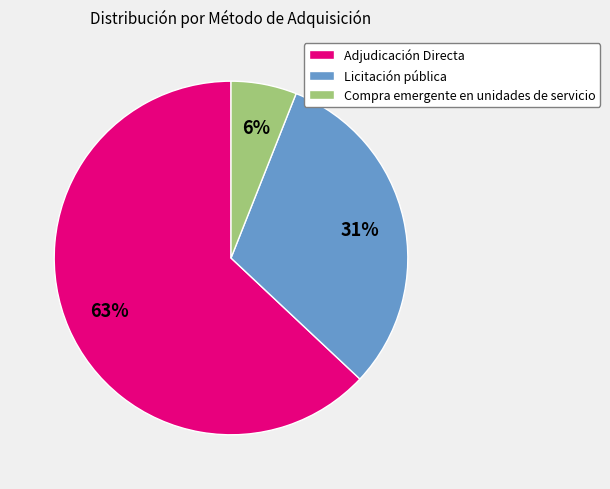

Which slice is the smallest?

Compra emergente en unidades de servicio